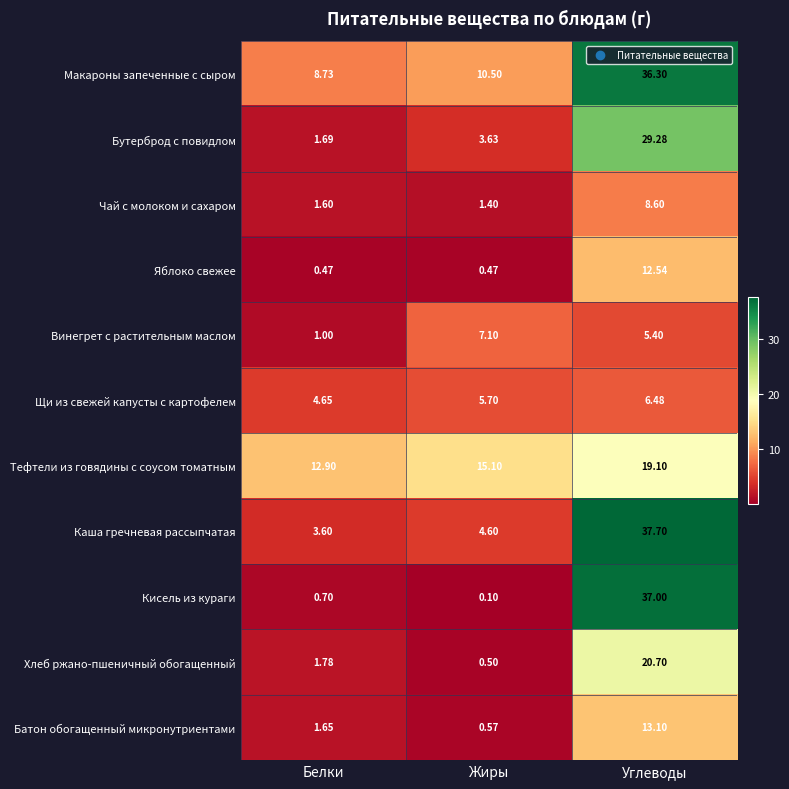

Which series has the largest range (max minus min)?

Кисель из кураги